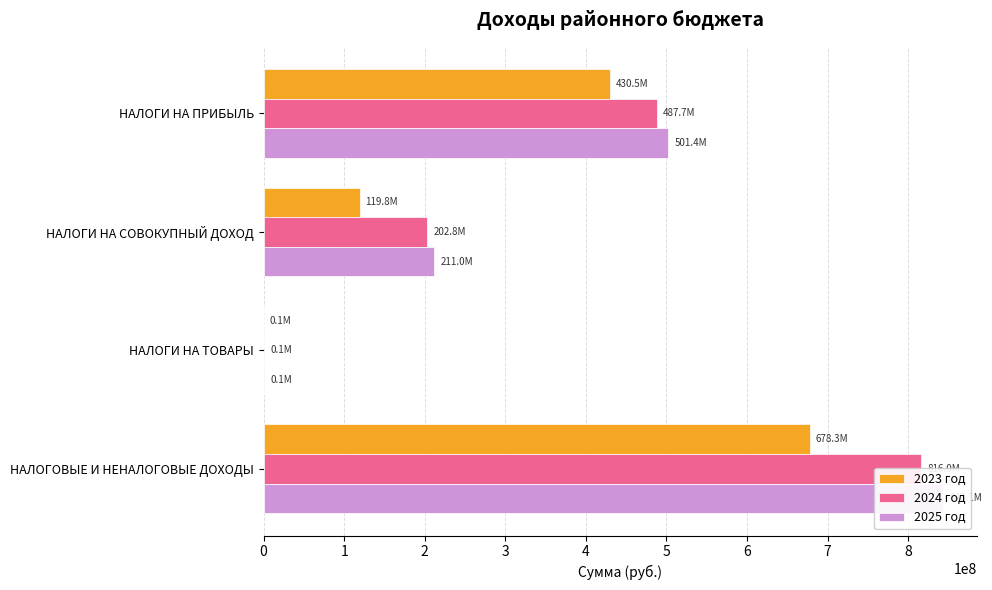

List the labels in order of 2023 год value, smallest first.

НАЛОГИ НА ТОВАРЫ, НАЛОГИ НА СОВОКУПНЫЙ ДОХОД, НАЛОГИ НА ПРИБЫЛЬ, НАЛОГОВЫЕ И НЕНАЛОГОВЫЕ ДОХОДЫ